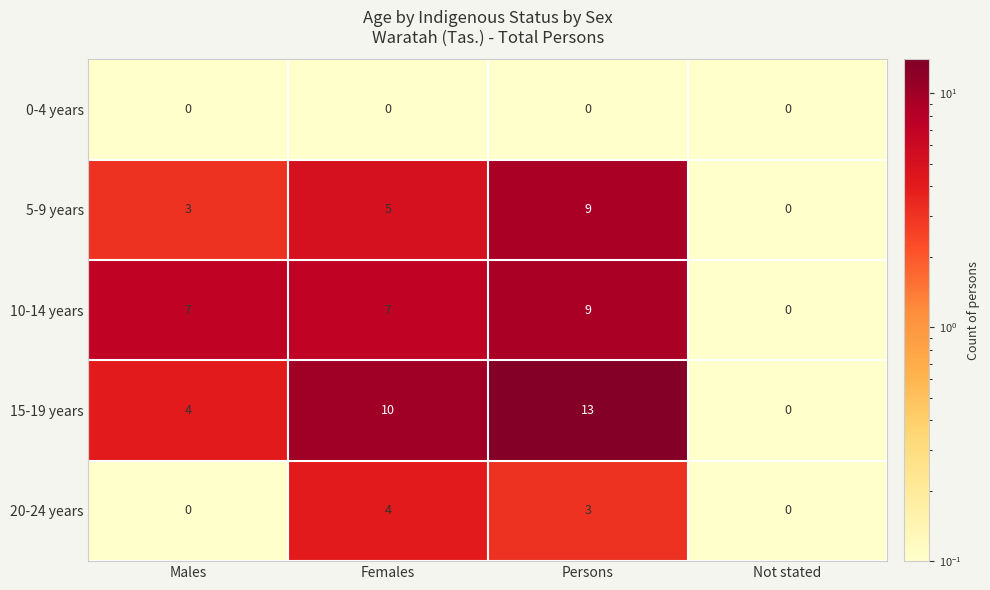

What is the difference between the 10-14 years values at Not stated and Females?

7